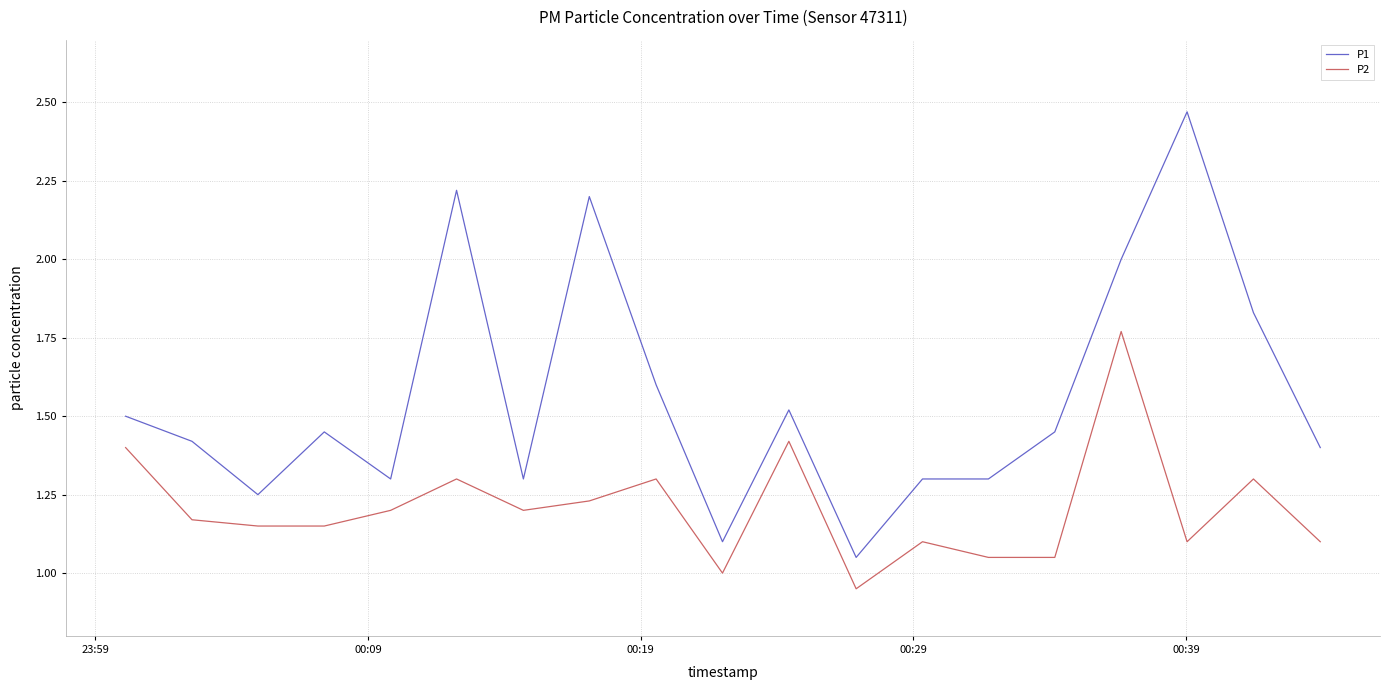

What is the sum of all P2 values?

22.9